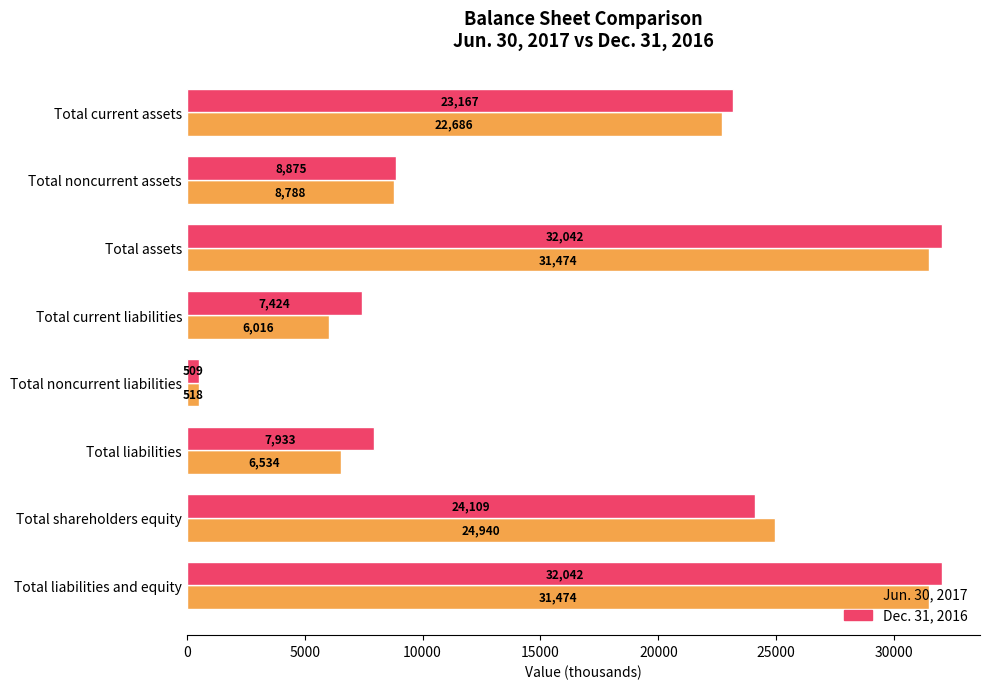

What are all the series names shown in the legend?

Jun. 30, 2017, Dec. 31, 2016